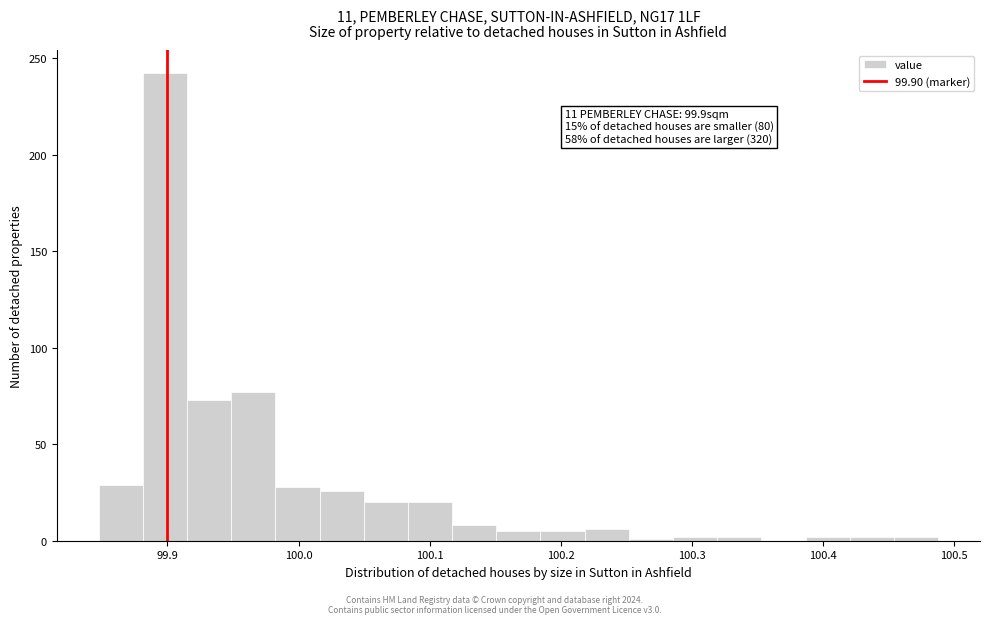

Around what value on the x-axis is the tallest bar? Give the approximate position of its centre, as read against the axis.

99.90